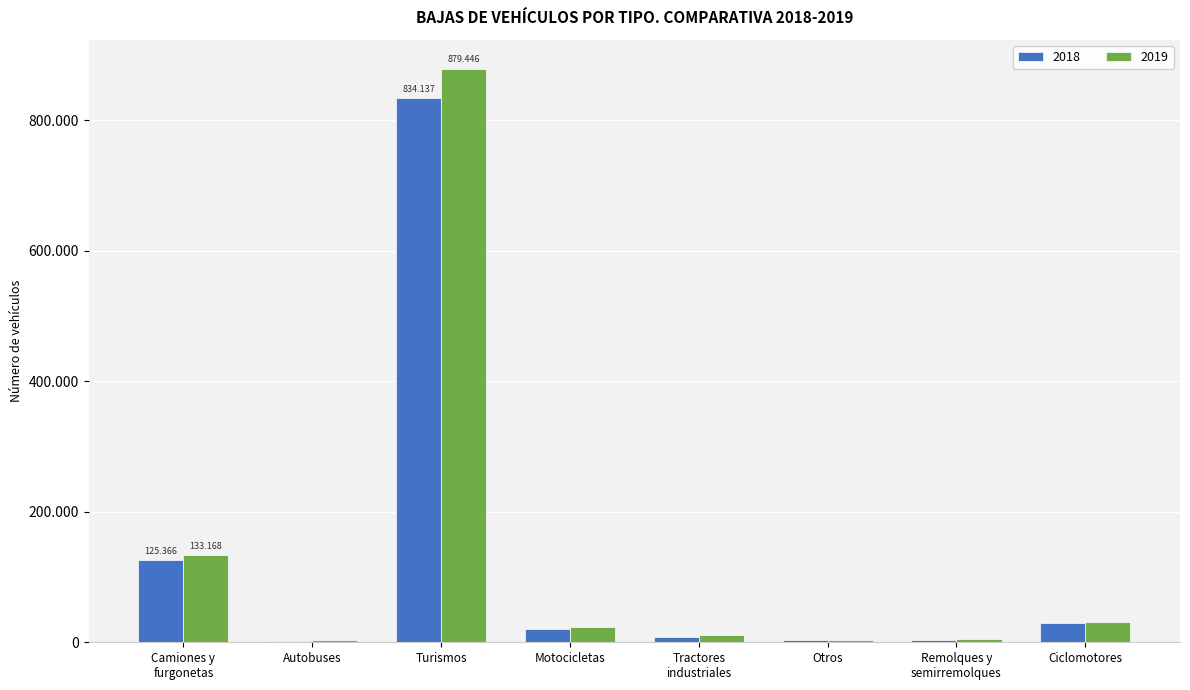

Does the chart contain stacked bars?

No